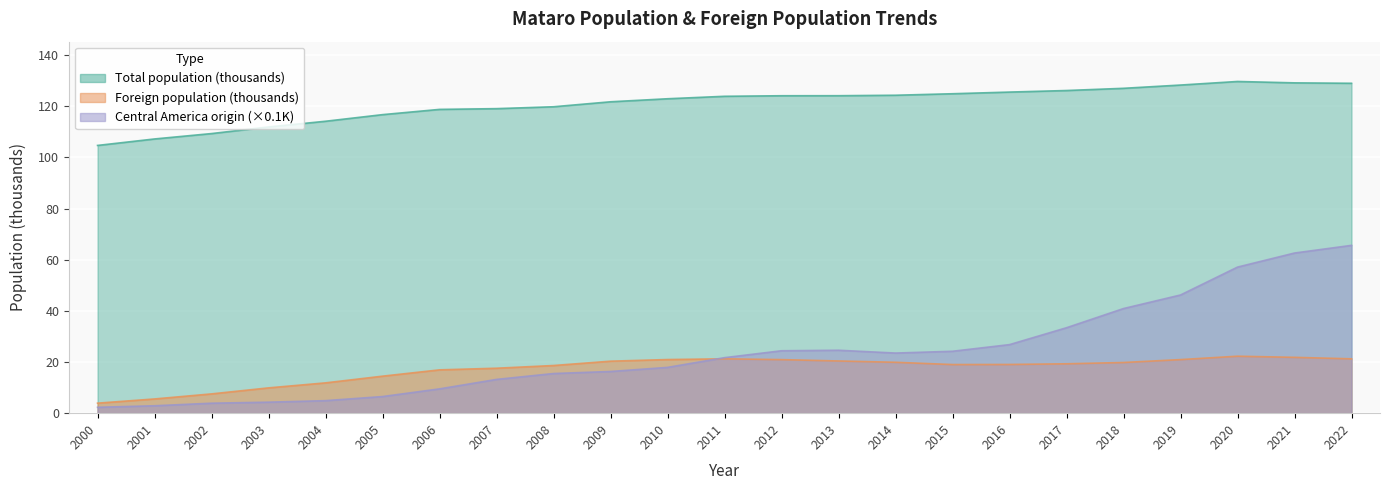

True or false: Foreign population has a value of 14.1 at 2003.

False